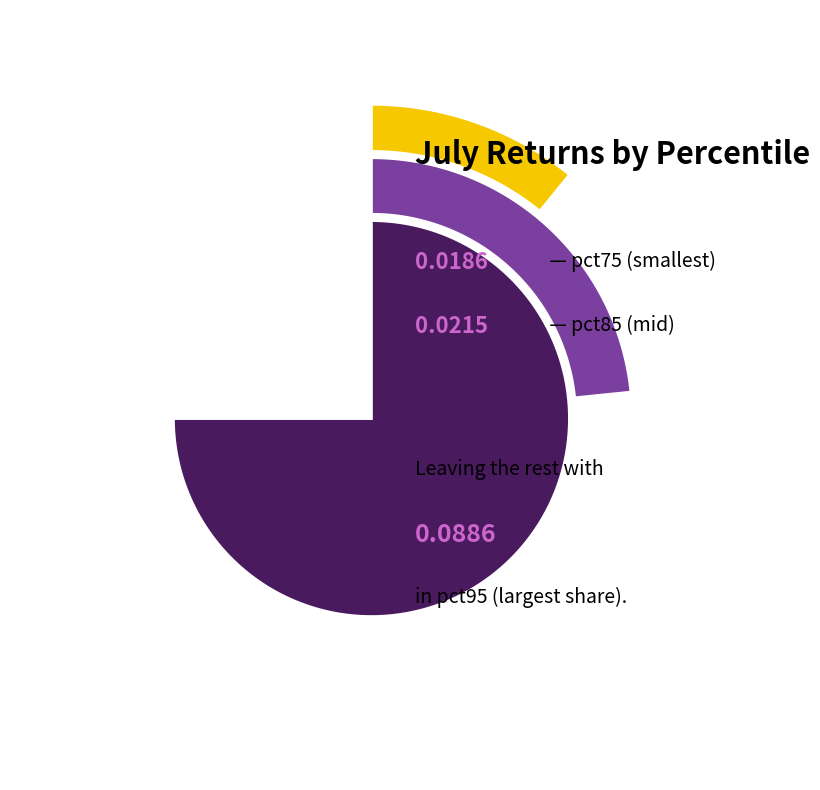

What is the largest slice in the pie chart?

pct95